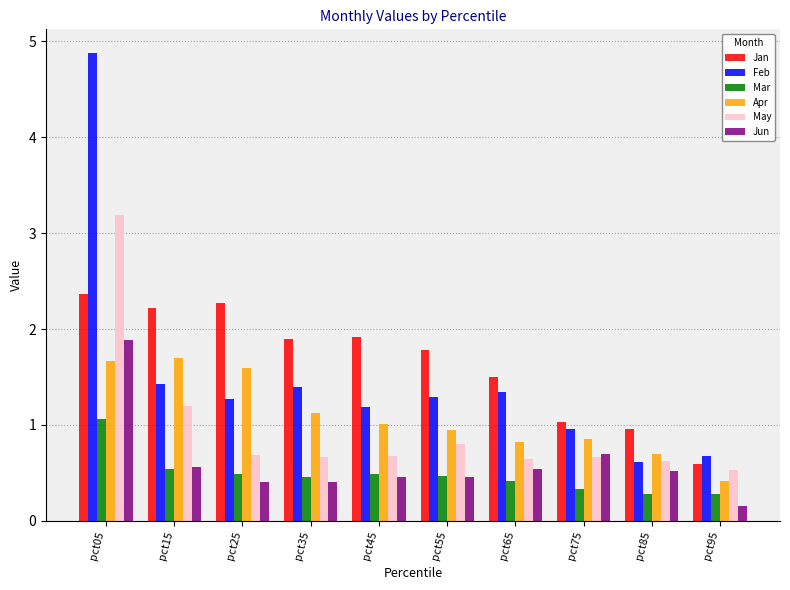

What is the minimum value shown in the chart?

0.1